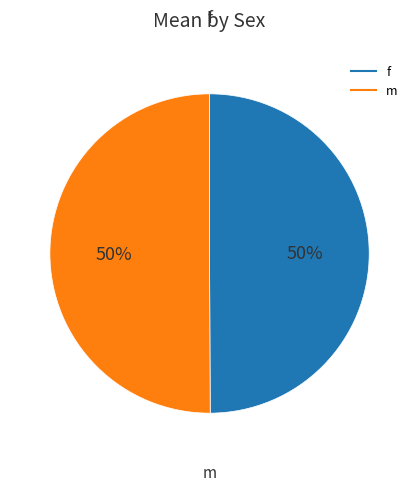

True or false: m accounts for 50% of the total.

True